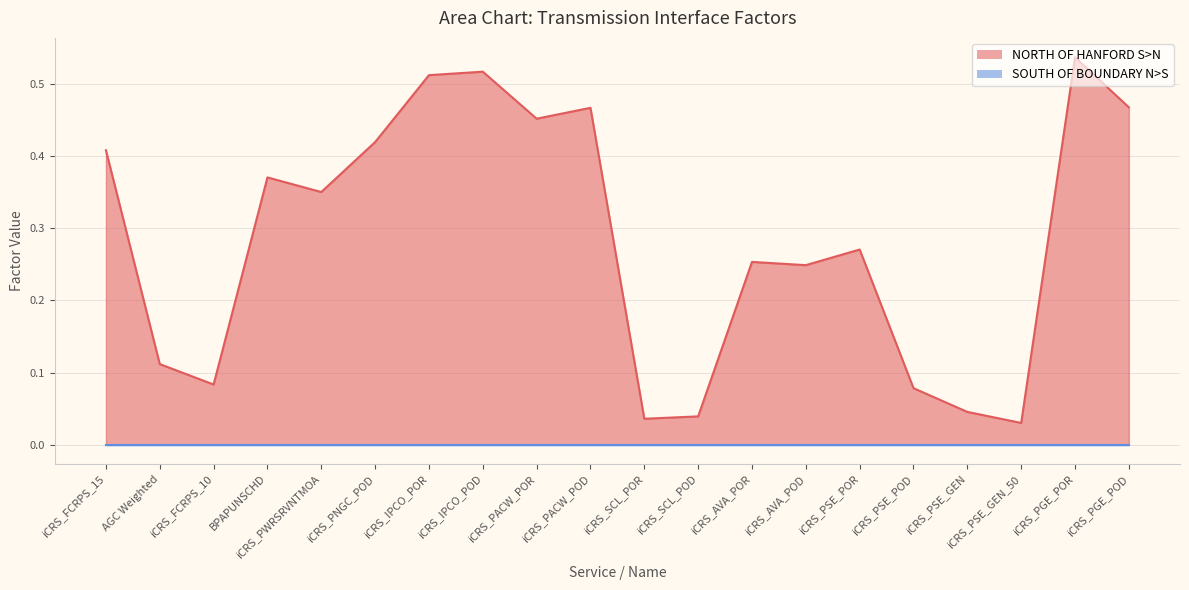

Which label corresponds to the largest value in the chart?

iCRS_PGE_POR